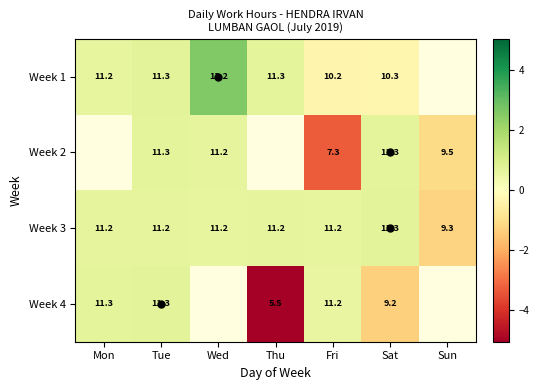

The Week 1 series shows 0.6 at Mon. True or false?

True